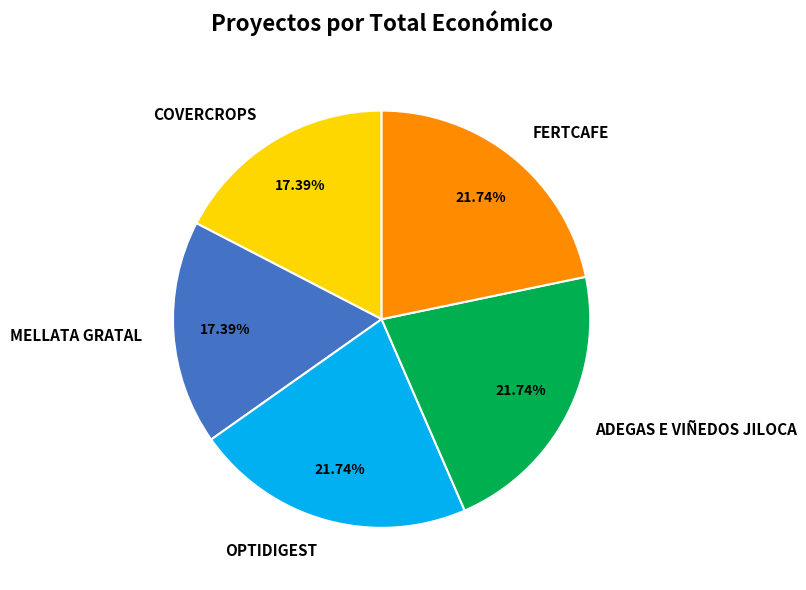

Is there a majority slice in this chart?

No